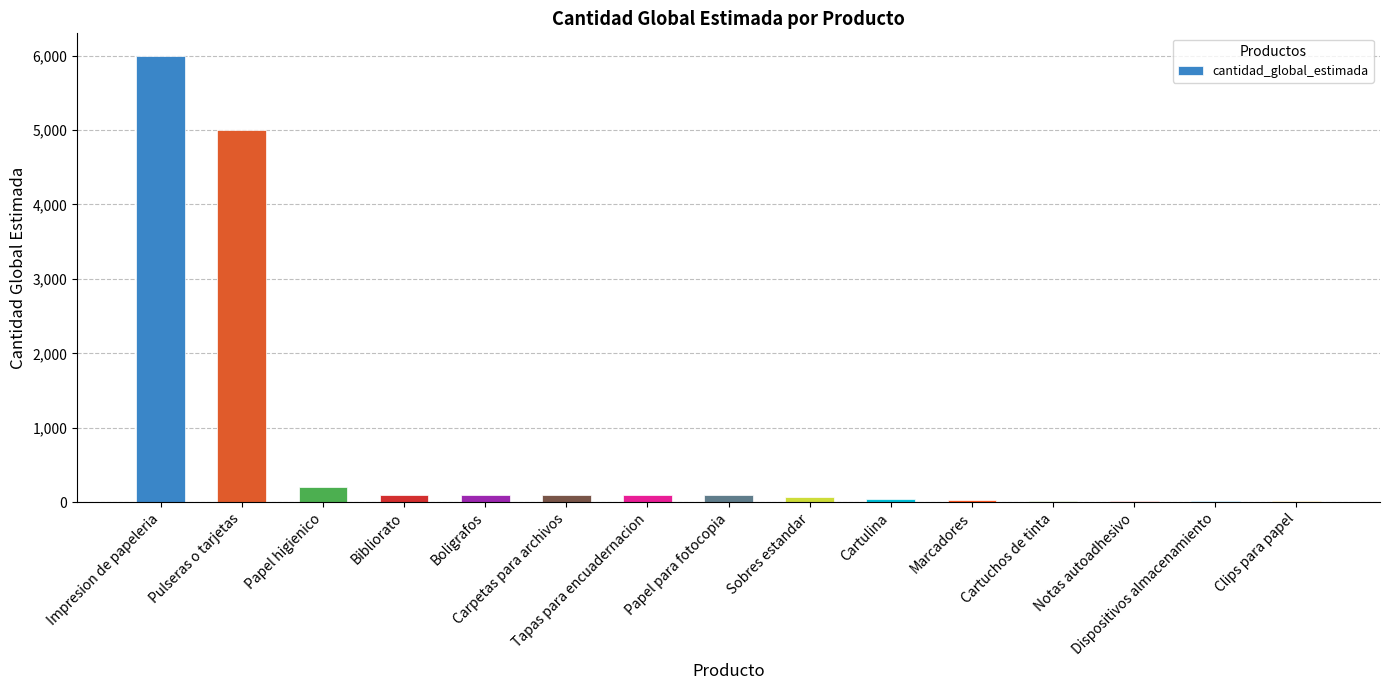

What is the sum of all values?

11890